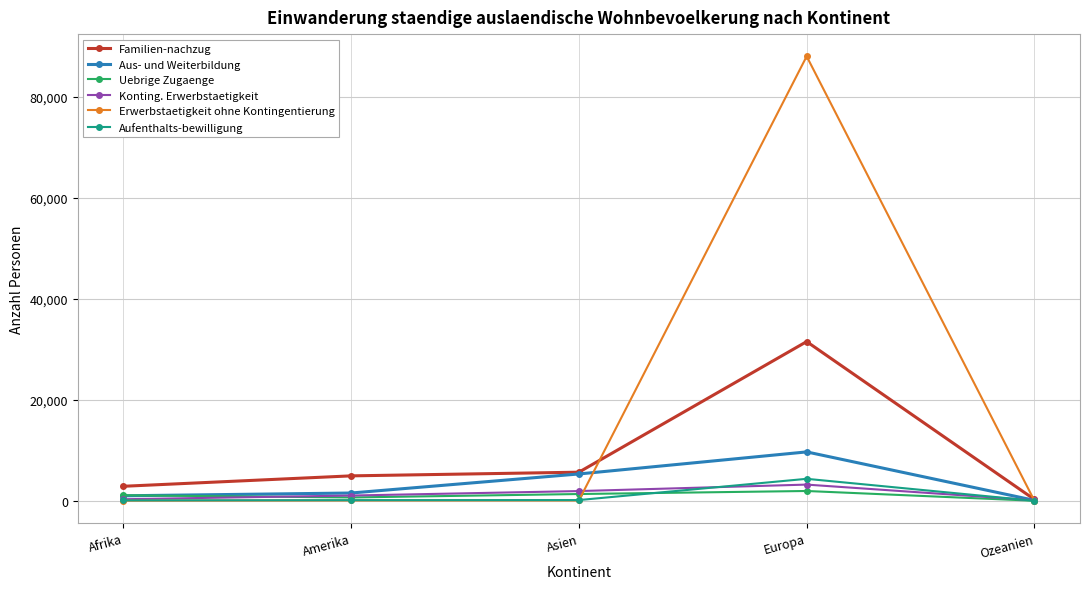

True or false: Erwerbstaetigkeit ohne Kontingentierung has more than 2 points higher than both neighbors.

False